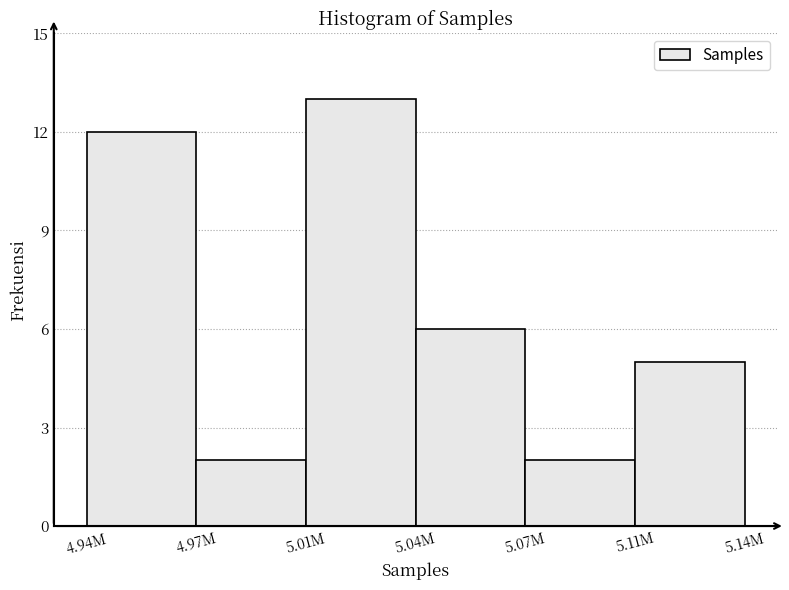

Reading right to left, list all the values displayed in this chart.

5.11M=5	5.07M=2	5.04M=6	5.01M=13	4.97M=2	4.94M=12